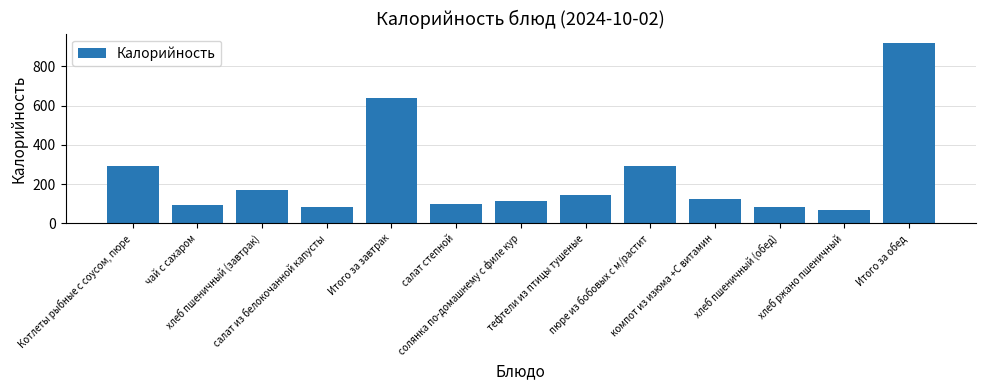

At which label does the data first exceed 122?

Котлеты рыбные с соусом, пюре